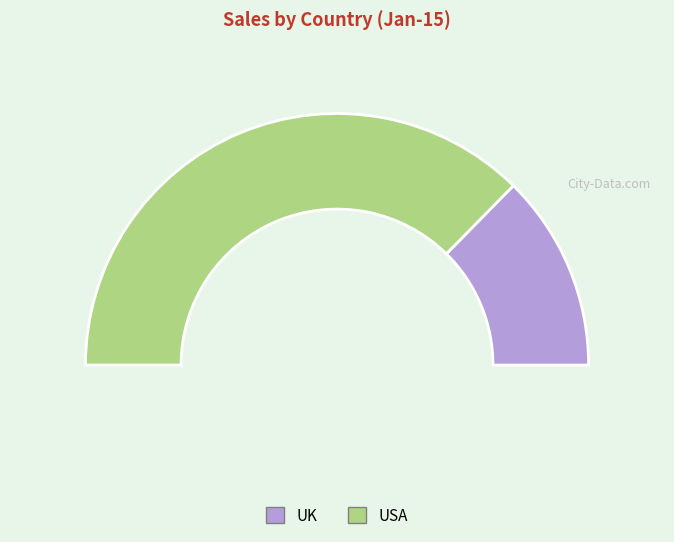

Count the number of slices in the pie.

2